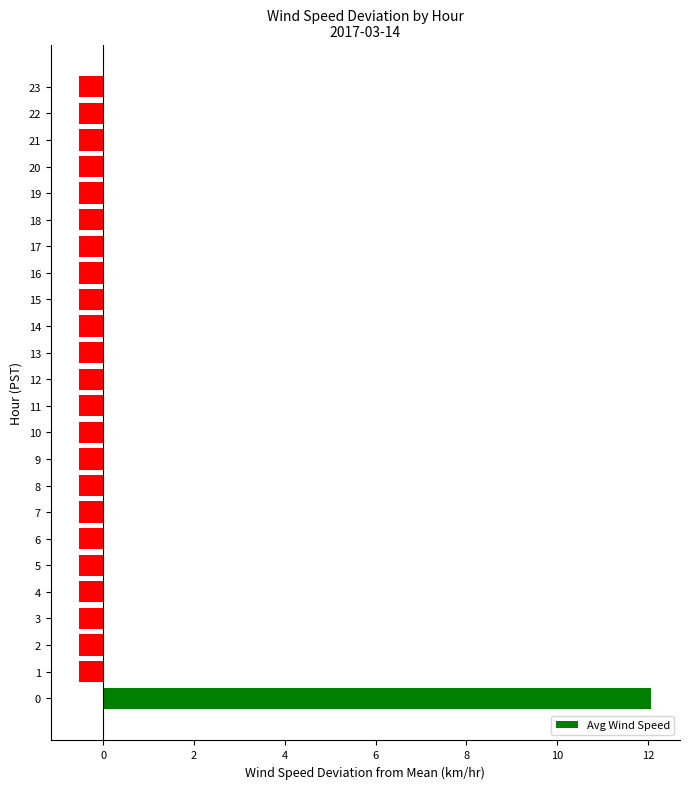

True or false: the data shows -0.5 at 9.

True